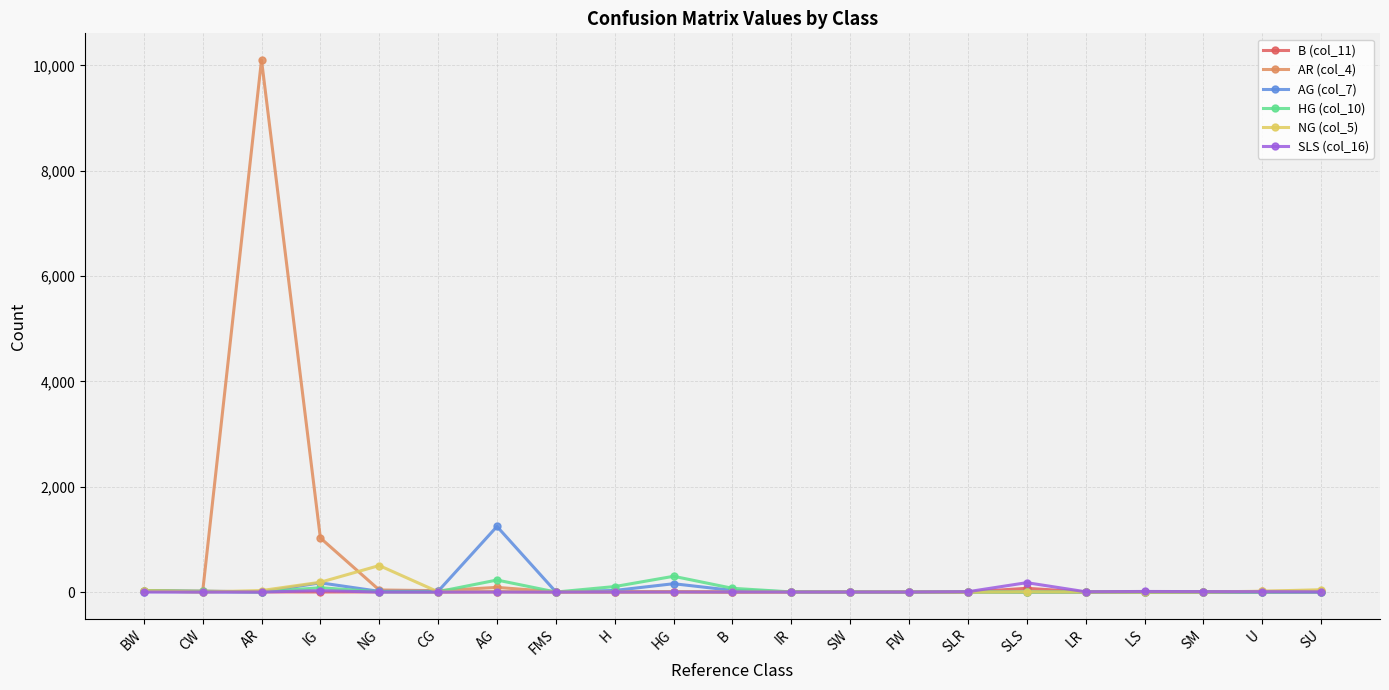

What are all the series names shown in the legend?

B (col_11), AR (col_4), AG (col_7), HG (col_10), NG (col_5), SLS (col_16)